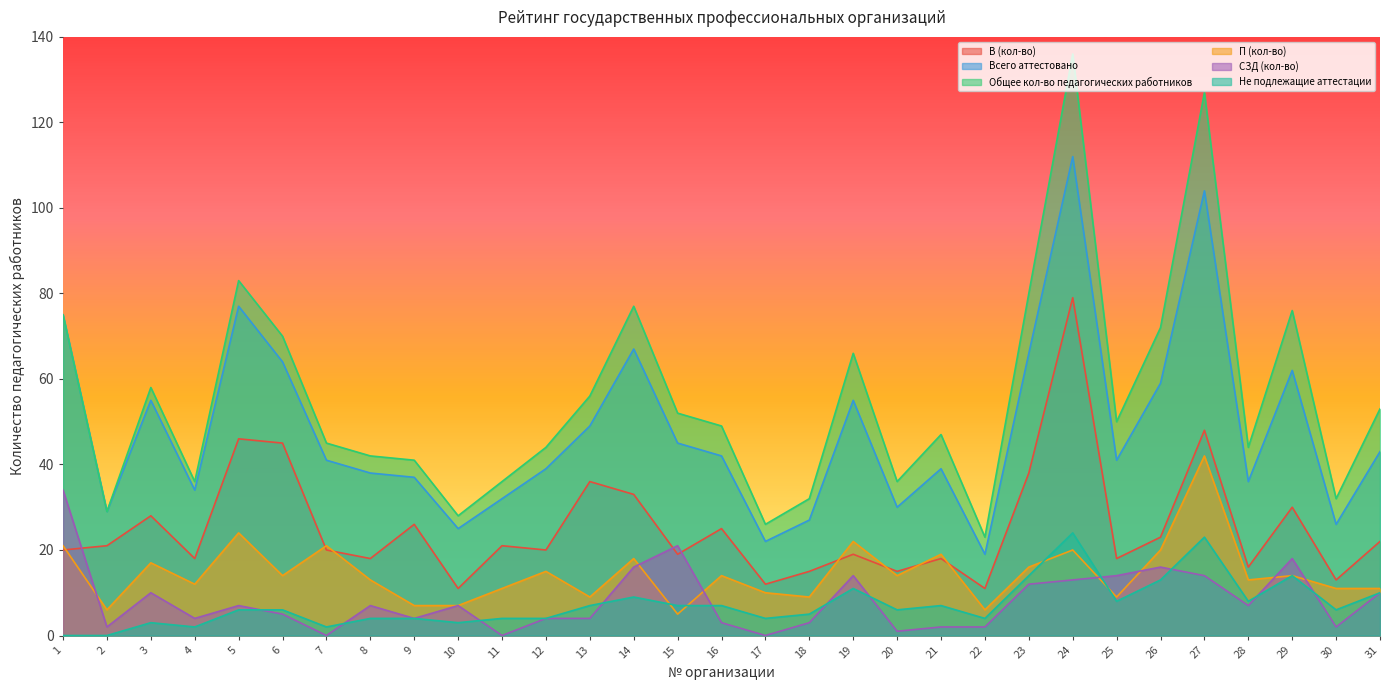

Is the value of СЗД (кол-во) at 16 greater than the value of П (кол-во) at 12?

No